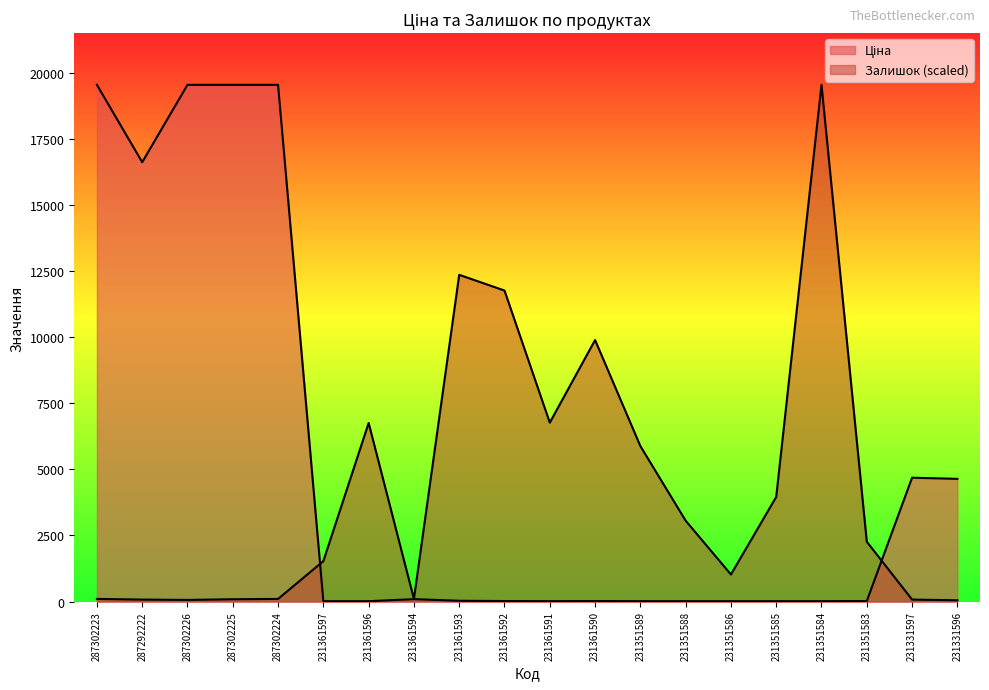

How many lines are shown in the chart?

2